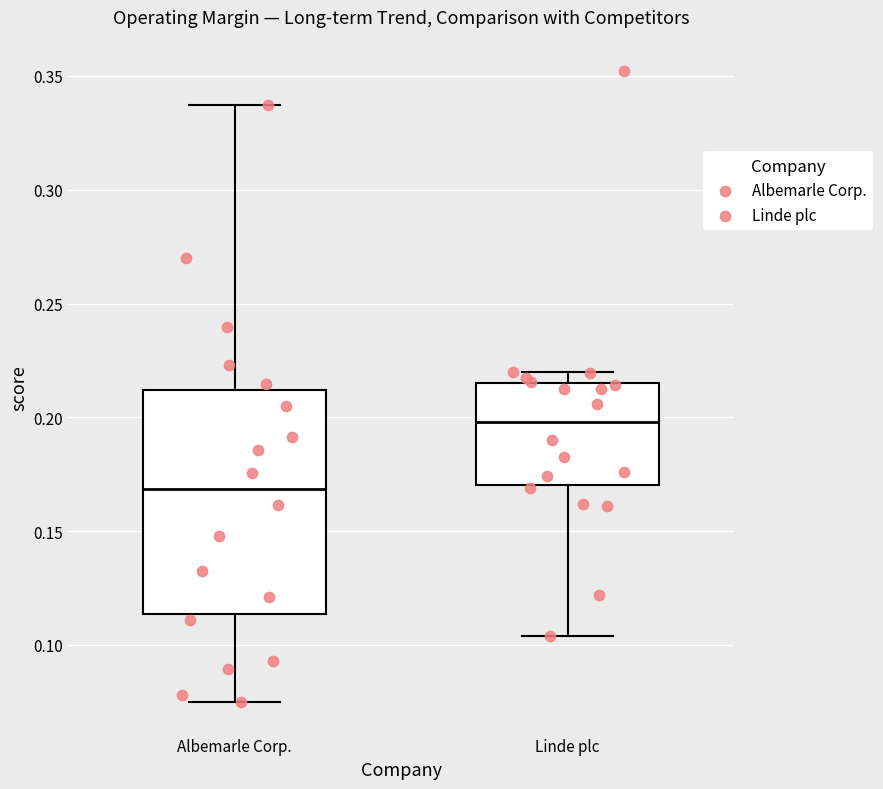

Reading left to right, transcribe this box plot: for each box, give where its median line is, the range the box spans, and where its two whiskers end, as read against the y-axis. The values are not printed on the chart, so give them approximately, as read against the axis.

Albemarle Corp.: median 0.170, box 0.115 to 0.210, whiskers 0.075 to 0.335
Linde plc: median 0.200, box 0.170 to 0.215, whiskers 0.105 to 0.220